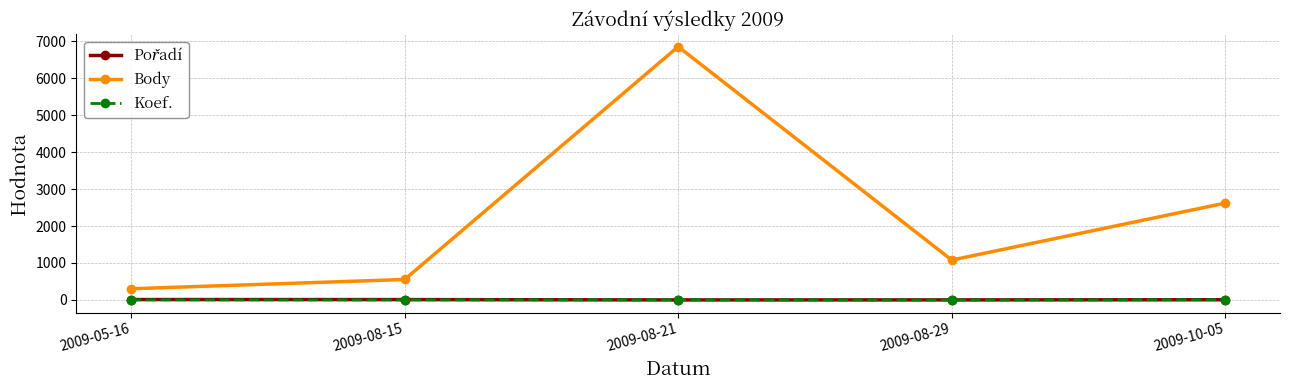

Where is Body nearest to the value 3578?

2009-10-05